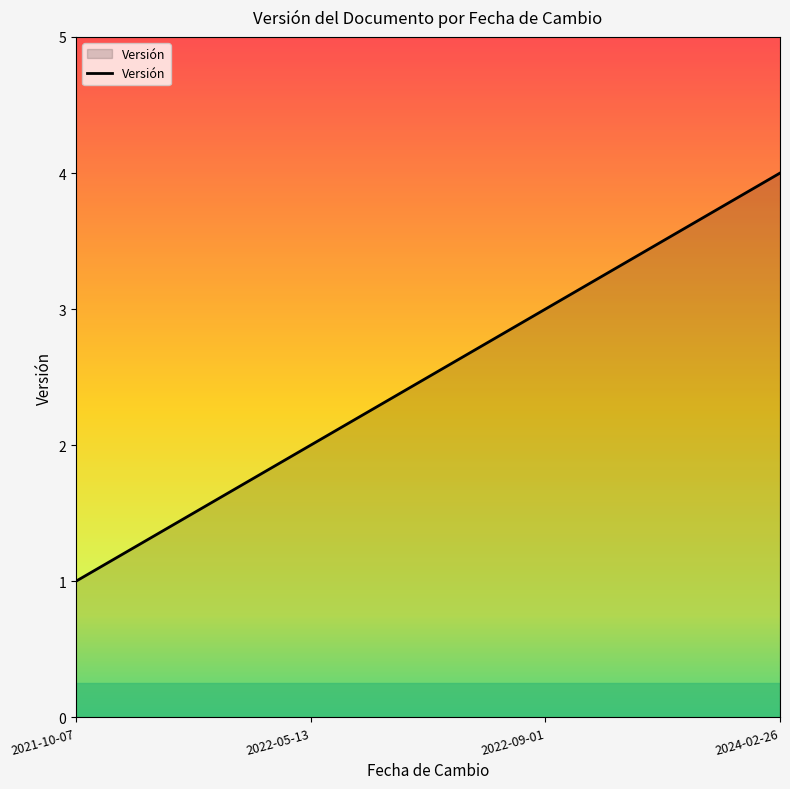

Count the number of data series in this chart.

1